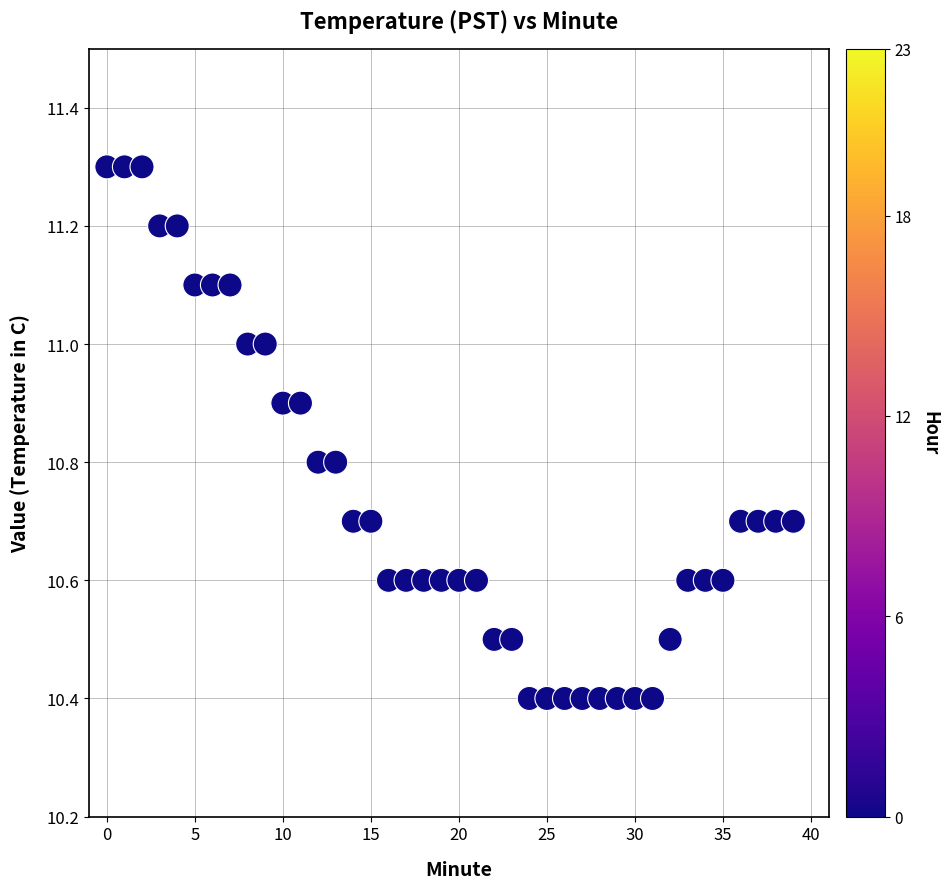

What is the range of Y values (max minus min)?

0.9